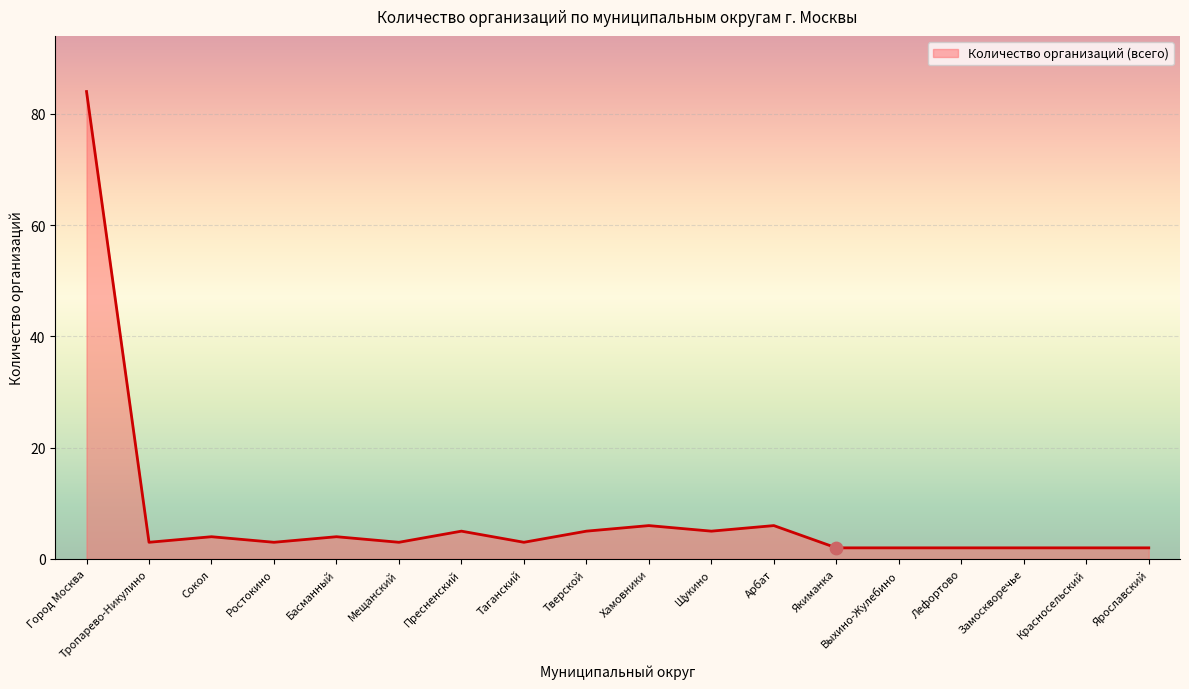

What is the change in value from Хамовники to Выхино-Жулебино?

-4